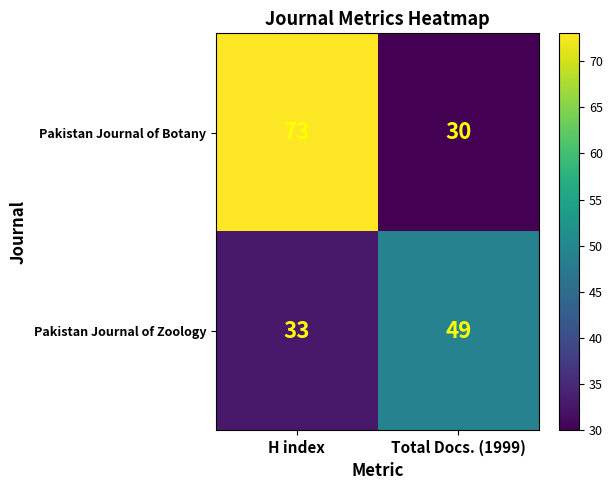

Which series has the widest spread of values?

Pakistan Journal of Botany